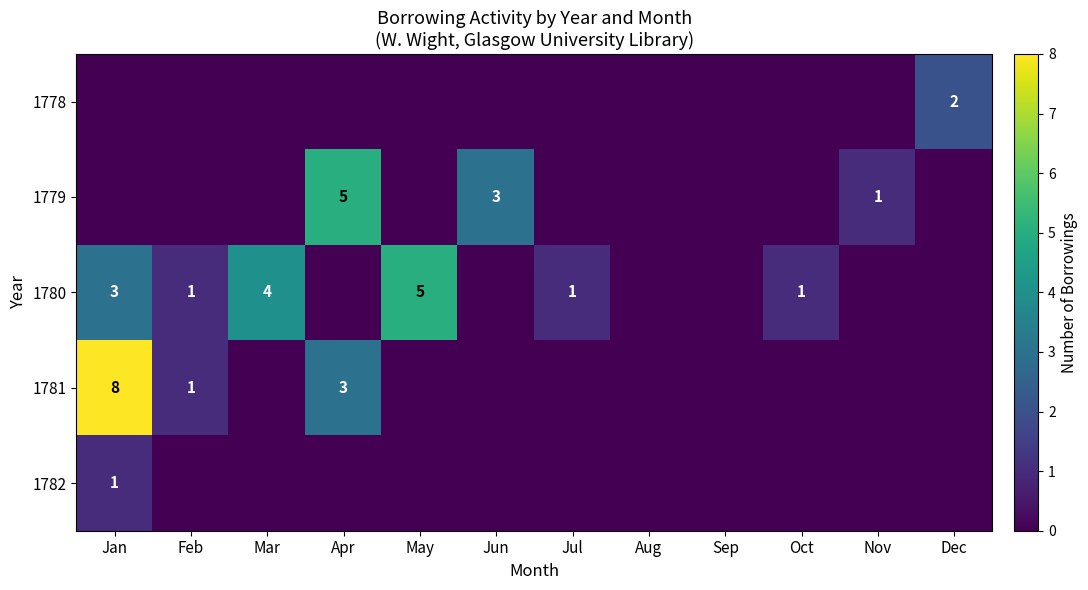

What is the difference between the 1780 values at Jul and Mar?

3